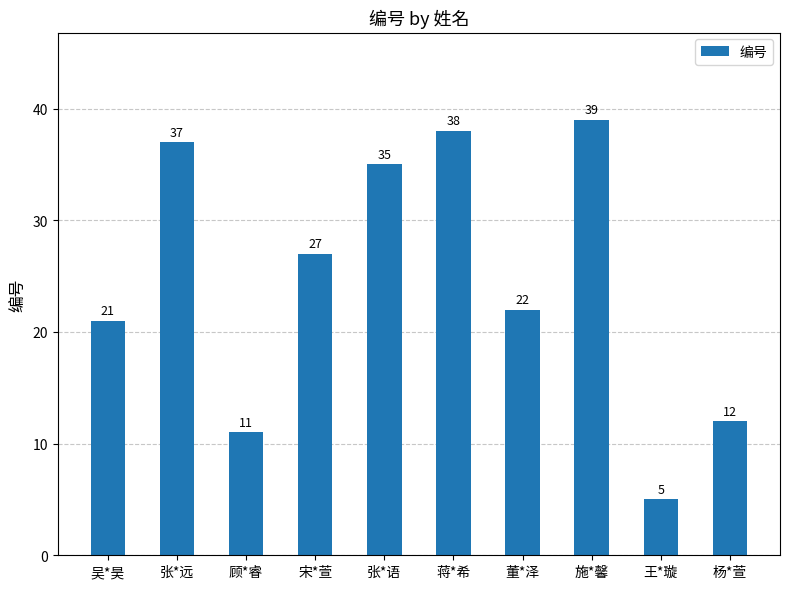

What is the average value?

25